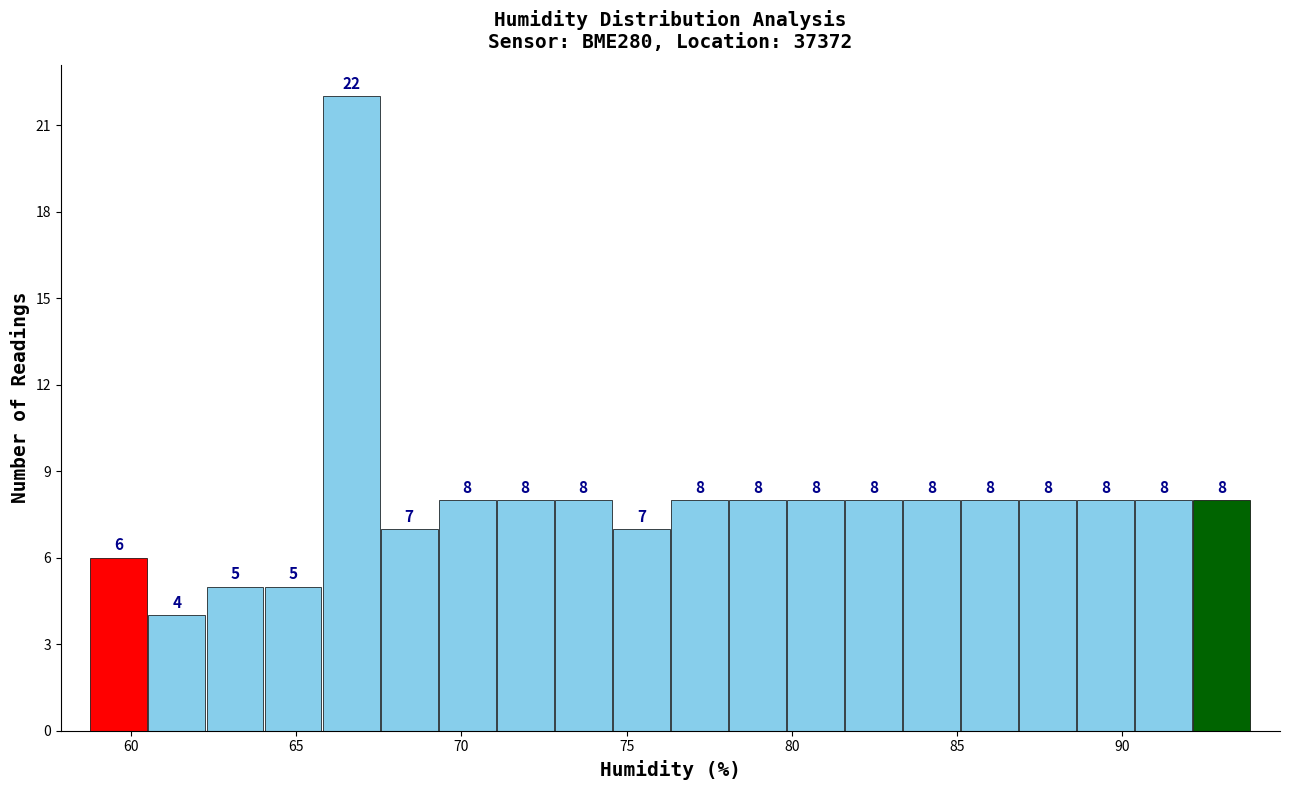

Around what value on the x-axis is the tallest bar? Give the approximate position of its centre, as read against the axis.

66.5